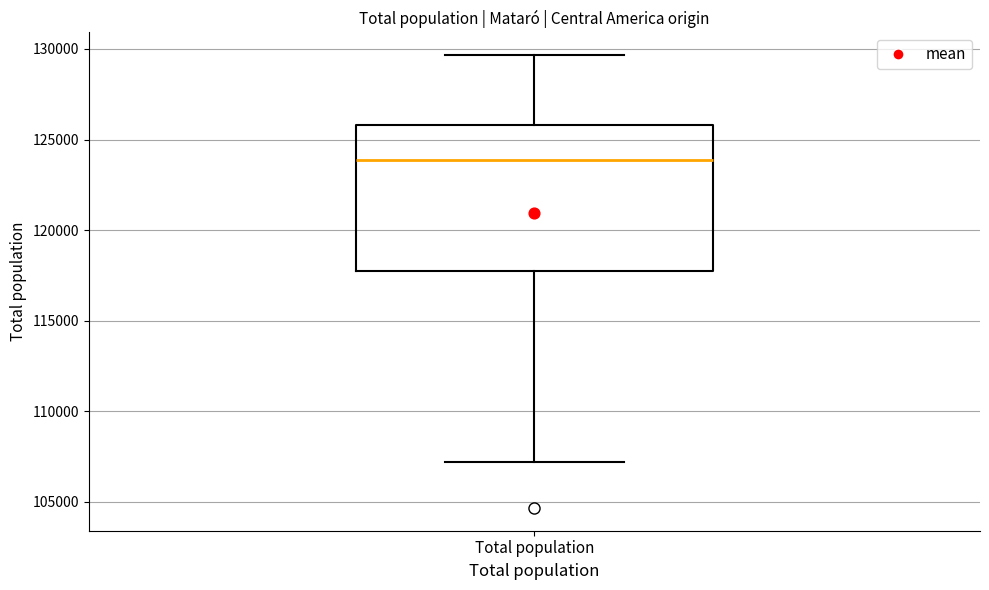

Where does the upper whisker of the box for Total population end on the y-axis? The values are not printed on the chart, so give them approximately, as read against the axis.

129500